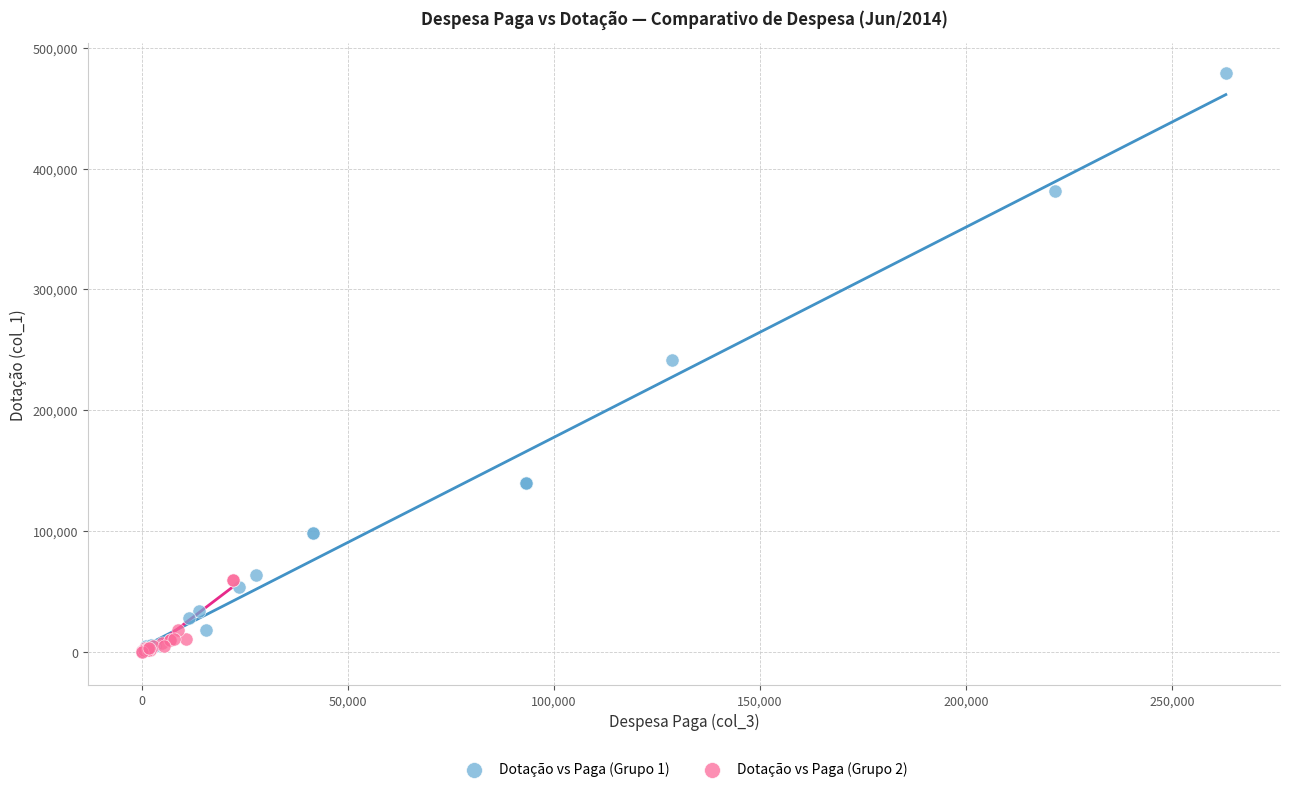

Which series has the widest spread of Y values?

Dotação vs Paga (Grupo 1)